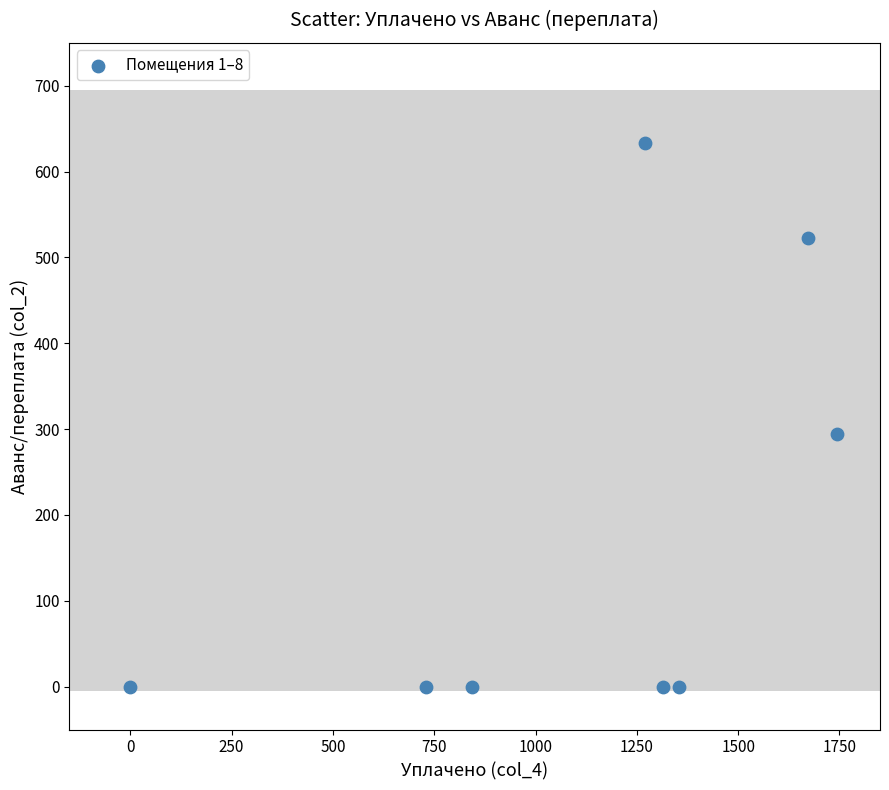

What Y value in the scatter plot is closest to 316?

294.6